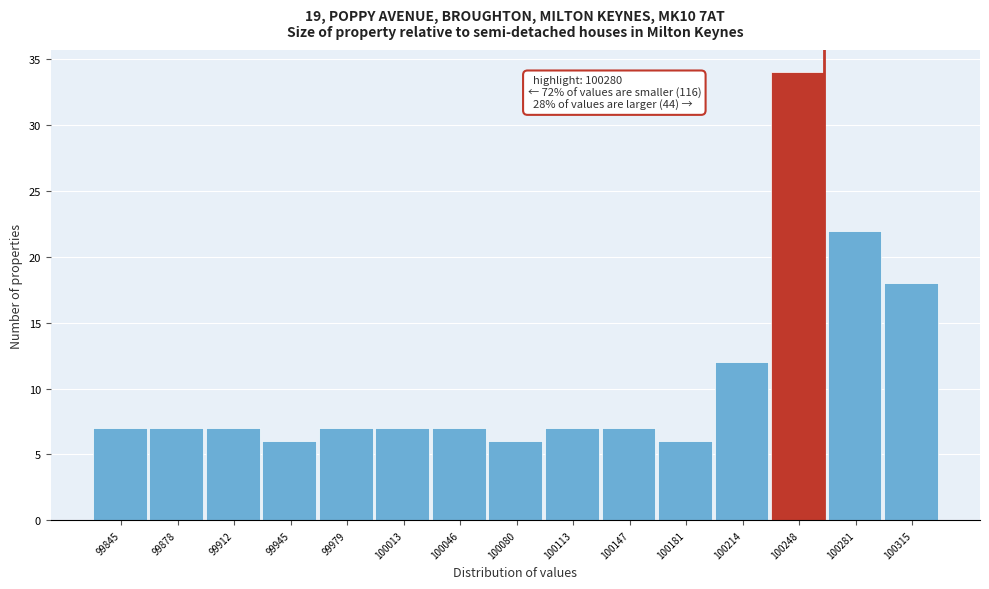

Reading left to right, what are all the values shown in this chart?

7	7	7	6	7	7	7	6	7	7	6	12	34	22	18